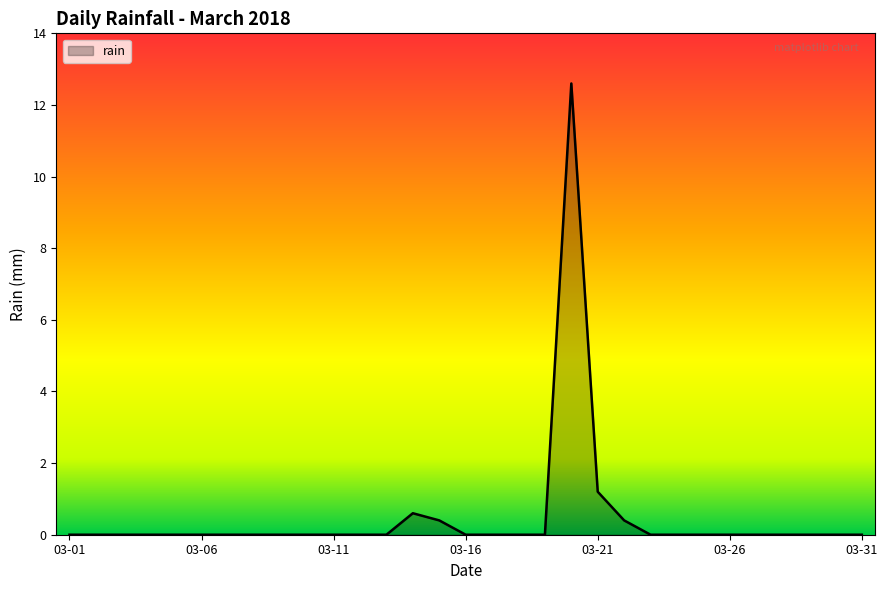

Does the chart have visible grid lines?

No